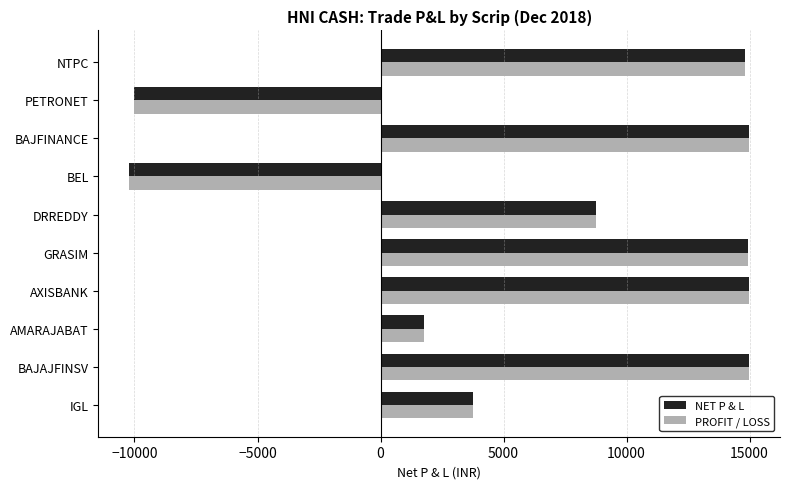

The NET P & L series shows 21338.8 at BAJAJFINSV. True or false?

False